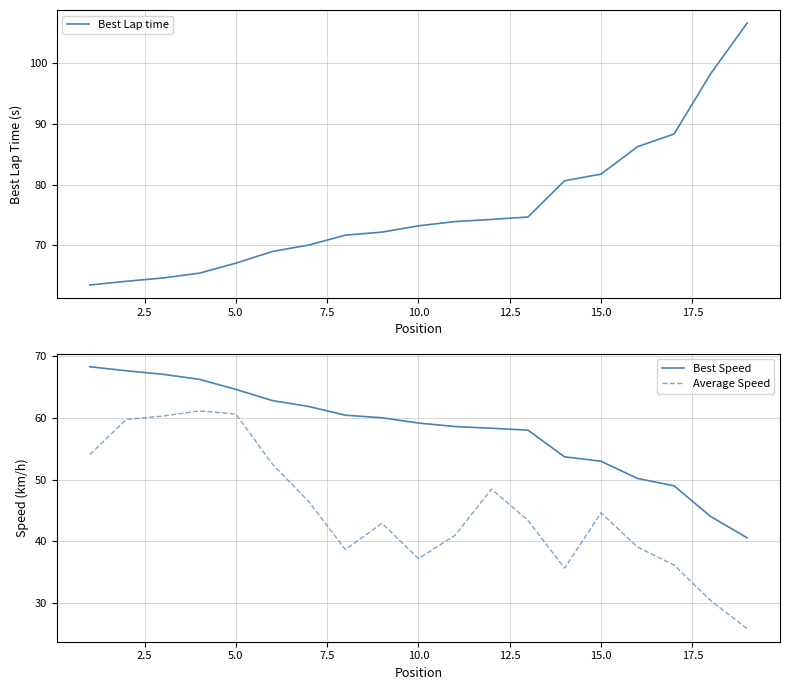

What is the highest value of the Best Speed series?

68.2